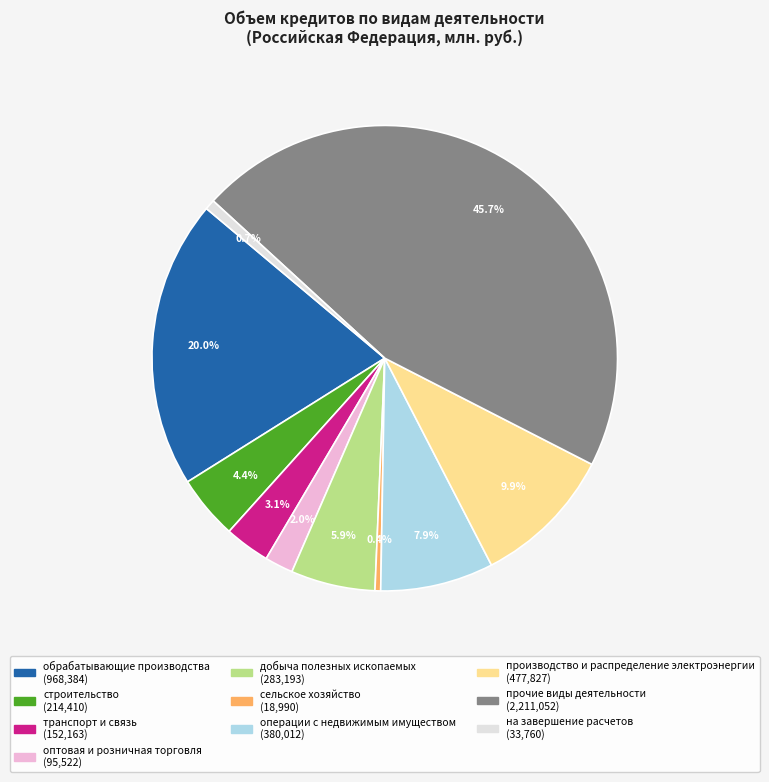

What portion of the pie excludes прочие виды деятельности?

54.3%